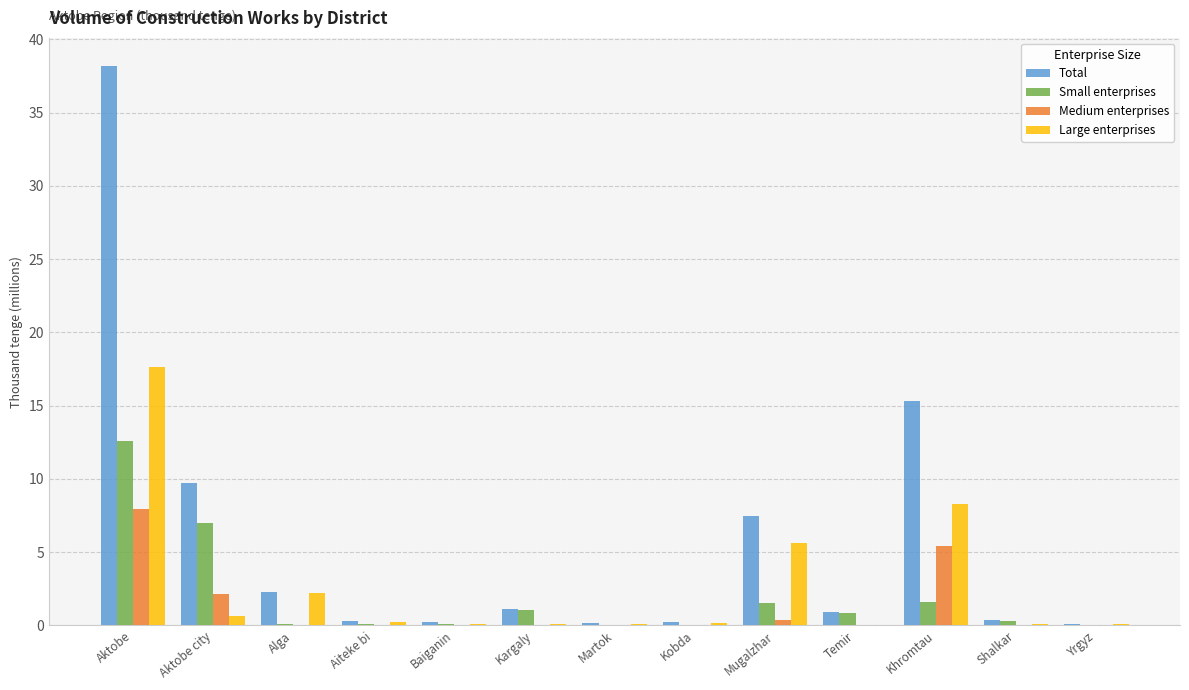

Read the Small enterprises value at Kargaly.

1.0